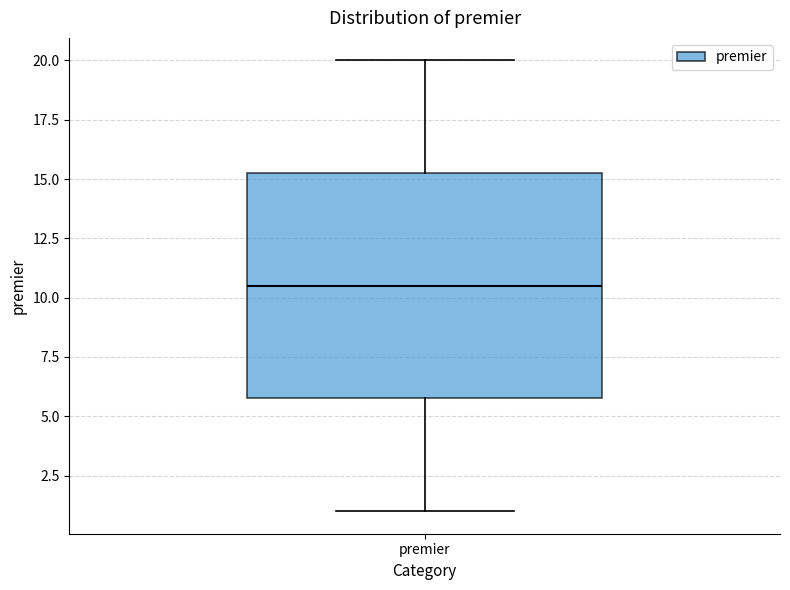

Where does the median line of the box for premier sit on the y-axis? The values are not printed on the chart, so give them approximately, as read against the axis.

10.5